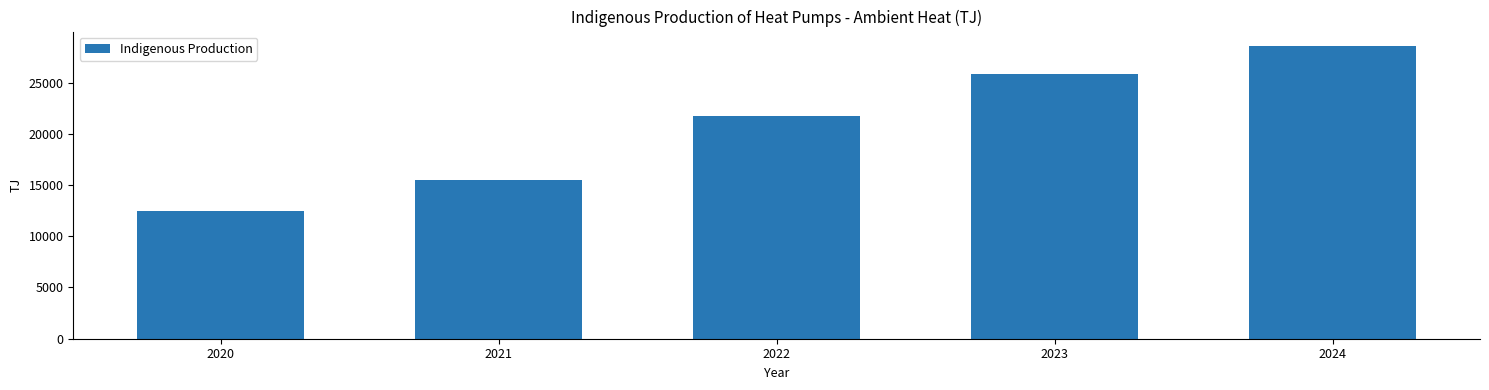

Reading right to left, extract all data points from this chart.

2024=28555.1	2023=25834.6	2022=21757.4	2021=15495.5	2020=12481.4